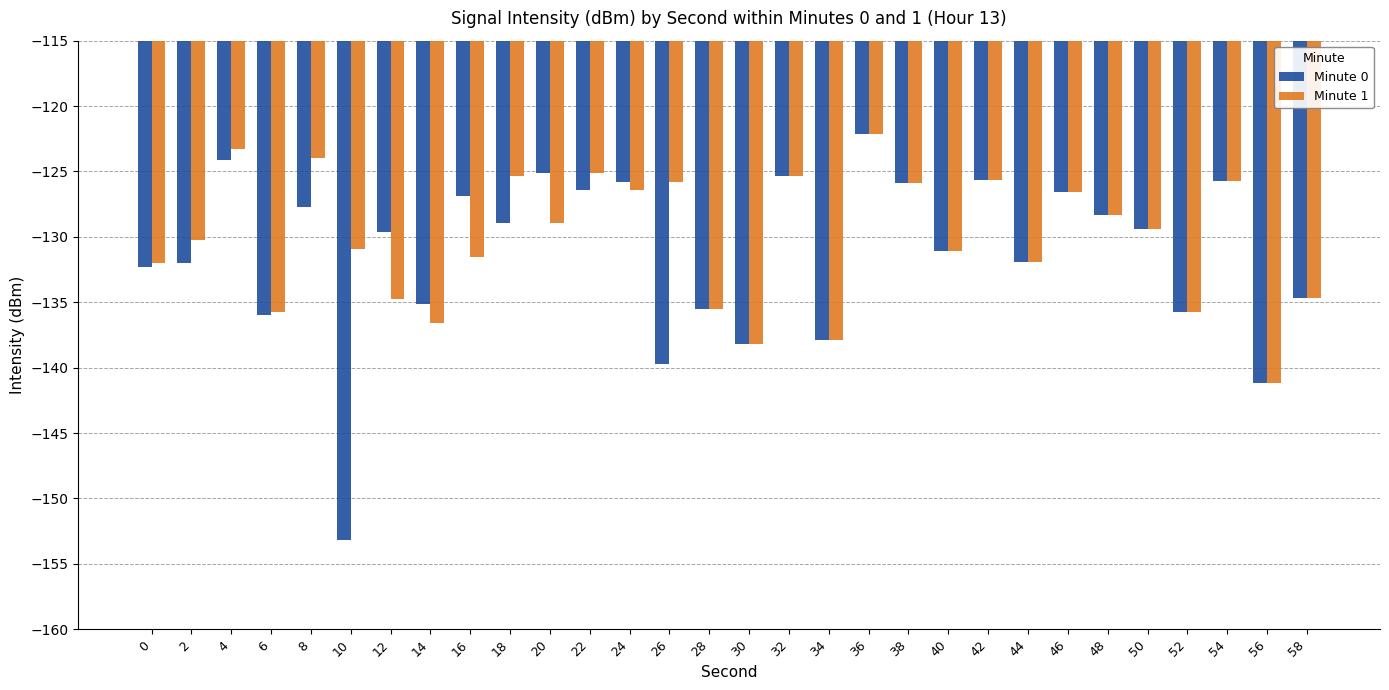

What is the maximum value for Minute 0?

-122.1